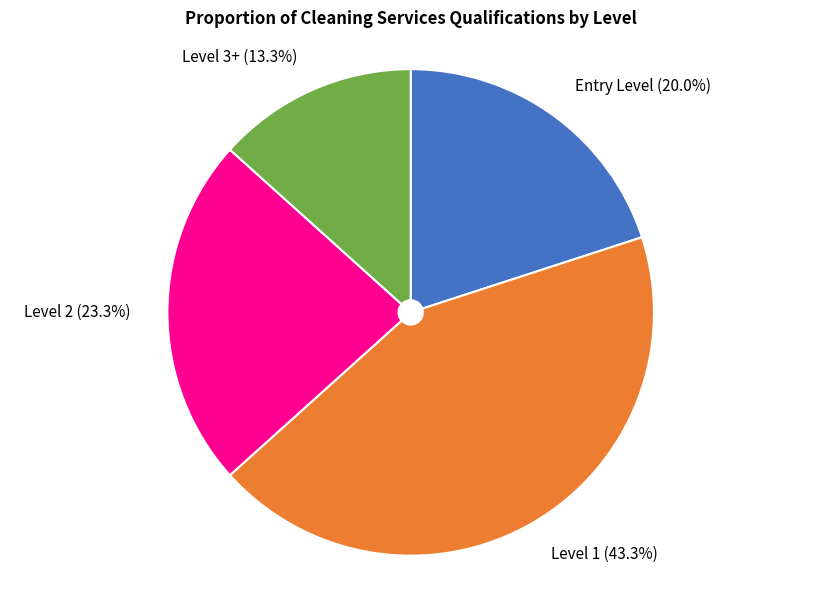

To the nearest percent, what is the average slice percentage?

25%